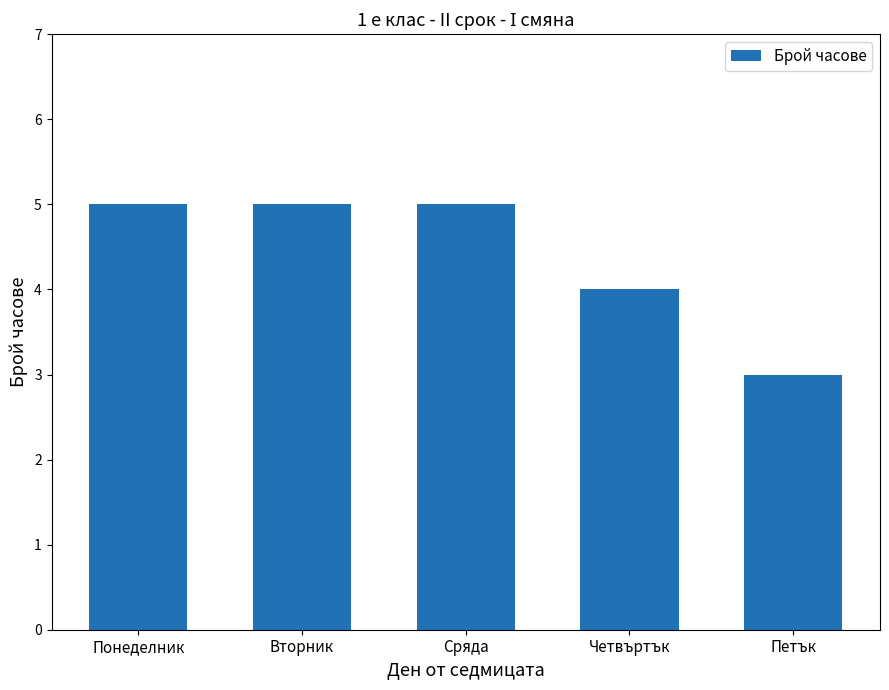

The value at Петък is 1. True or false?

False